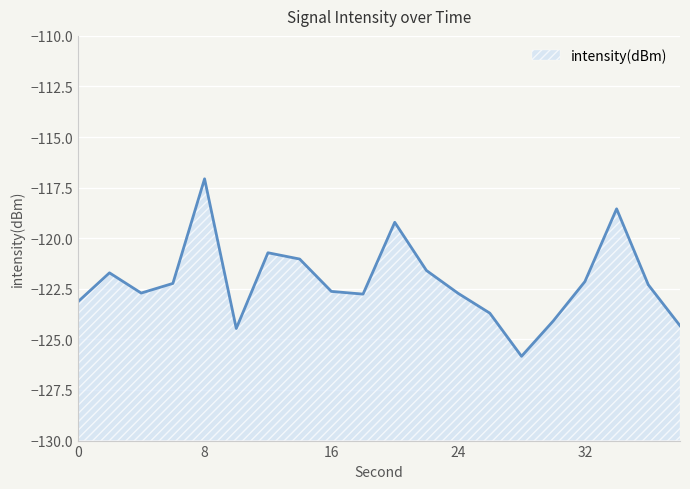

How many interior local peaks (higher than both neighbors) does the data have?

5